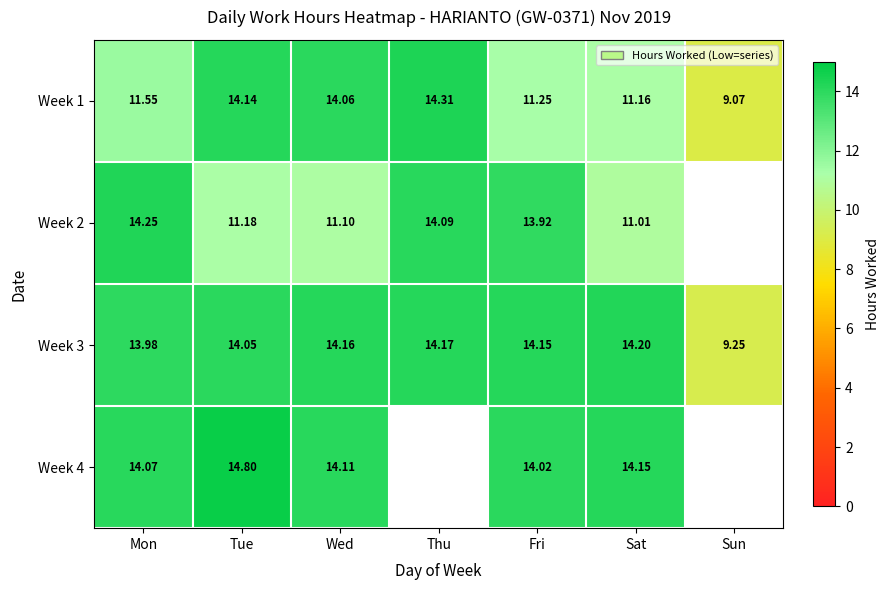

Which category has the highest value in the Week 1 series?

Thu